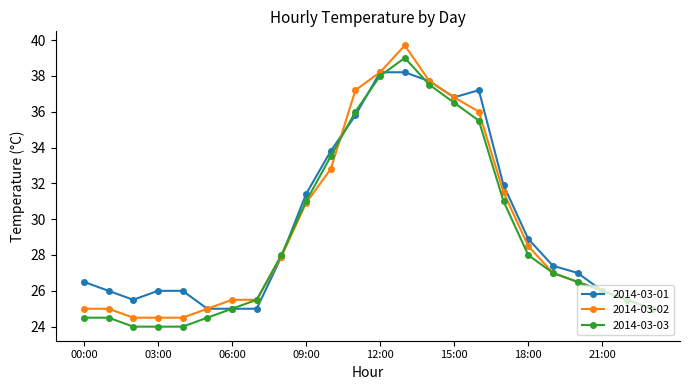

What is the difference between the second highest and minimum values in the 2014-03-02 series?

13.7